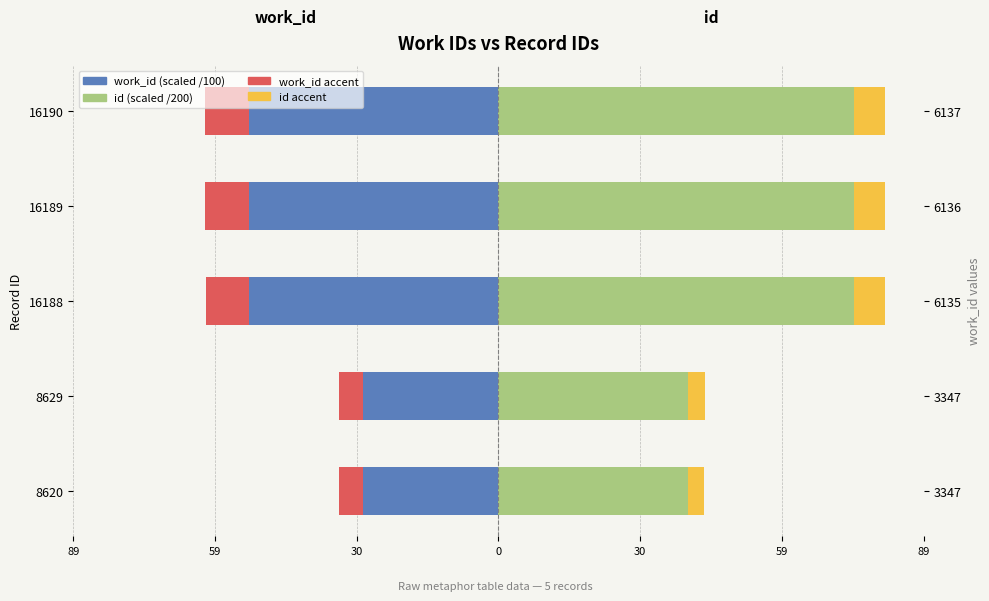

Is it true that work_id accent equals -5.5 at 16188?

False